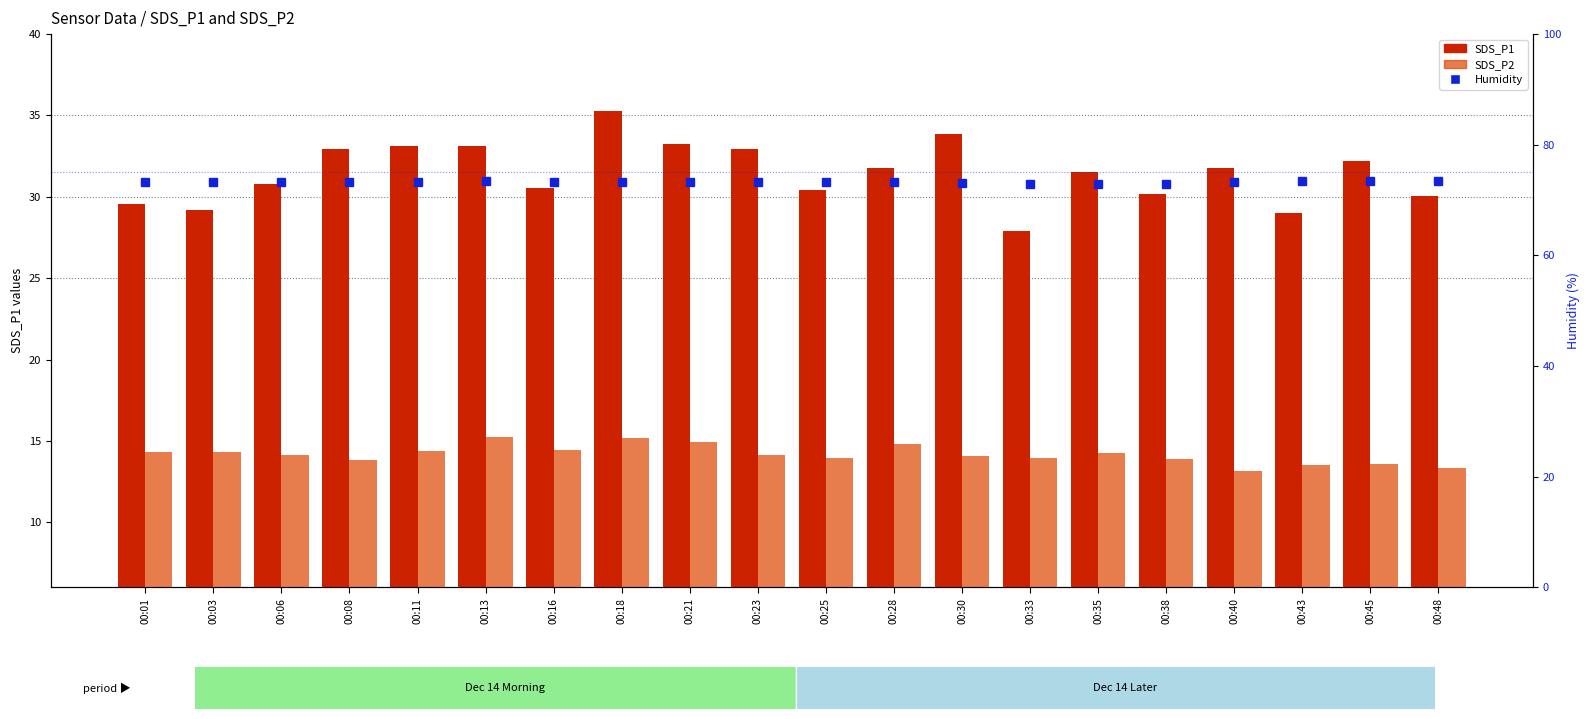

At which label is Humidity closest to 73?

00:38